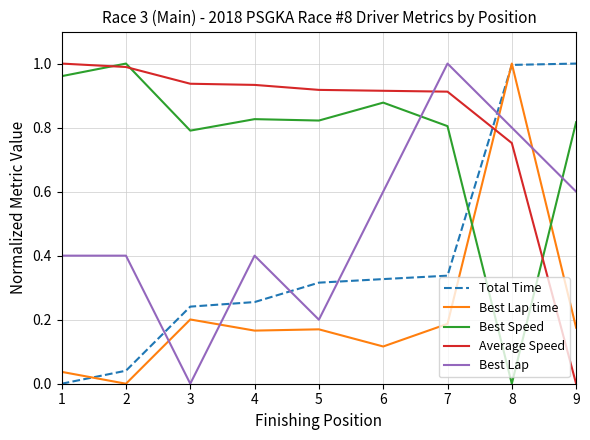

At which category is the sum across all series the highest?

8